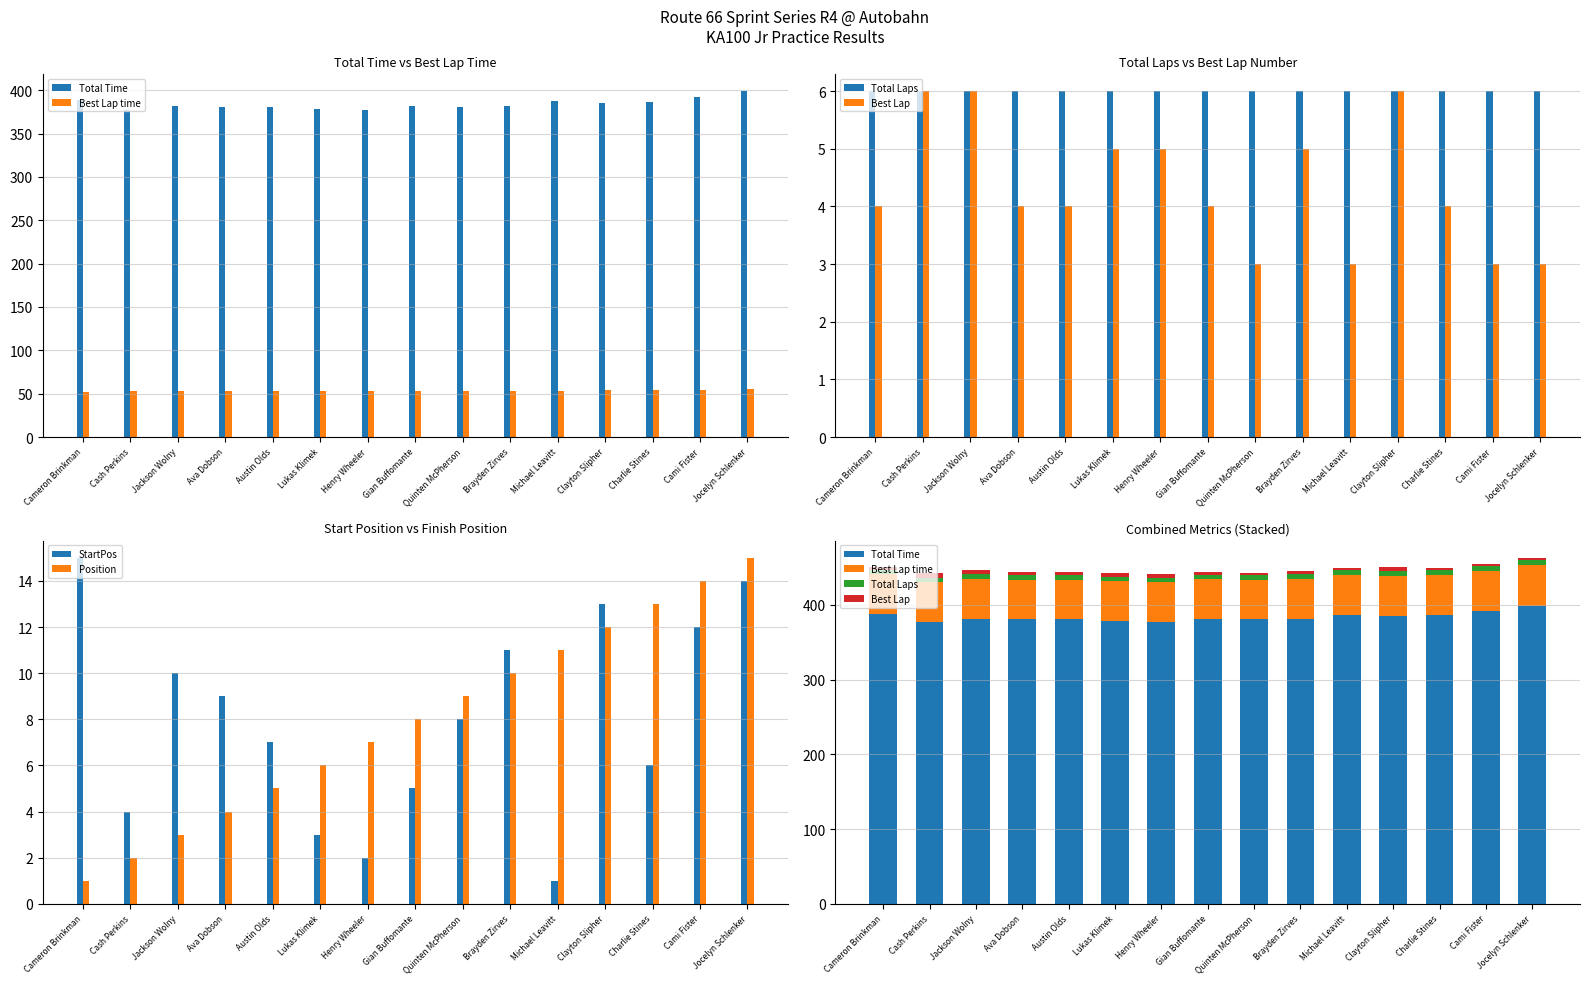

Reading left to right, list all the values displayed in this chart.

Total Time: Cameron Brinkman=388.3	Cash Perkins=377.5	Jackson Wolny=381.8	Ava Dobson=381.0	Austin Olds=380.5	Lukas Klimek=378.6	Henry Wheeler=377.1	Gian Buffomante=381.4	Quinten McPherson=380.7	Brayden Zirves=381.7	Michael Leavitt=387.1	Clayton Slipher=385.4	Charlie Stines=386.2	Cami Fister=391.8	Jocelyn Schlenker=398.9
Best Lap time: Cameron Brinkman=52.5	Cash Perkins=52.7	Jackson Wolny=52.9	Ava Dobson=52.9	Austin Olds=53.0	Lukas Klimek=53.1	Henry Wheeler=53.1	Gian Buffomante=53.1	Quinten McPherson=53.2	Brayden Zirves=53.2	Michael Leavitt=53.4	Clayton Slipher=53.7	Charlie Stines=53.9	Cami Fister=54.0	Jocelyn Schlenker=55.0
Total Laps: Cameron Brinkman=6.0	Cash Perkins=6.0	Jackson Wolny=6.0	Ava Dobson=6.0	Austin Olds=6.0	Lukas Klimek=6.0	Henry Wheeler=6.0	Gian Buffomante=6.0	Quinten McPherson=6.0	Brayden Zirves=6.0	Michael Leavitt=6.0	Clayton Slipher=6.0	Charlie Stines=6.0	Cami Fister=6.0	Jocelyn Schlenker=6.0
Best Lap: Cameron Brinkman=4.0	Cash Perkins=6.0	Jackson Wolny=6.0	Ava Dobson=4.0	Austin Olds=4.0	Lukas Klimek=5.0	Henry Wheeler=5.0	Gian Buffomante=4.0	Quinten McPherson=3.0	Brayden Zirves=5.0	Michael Leavitt=3.0	Clayton Slipher=6.0	Charlie Stines=4.0	Cami Fister=3.0	Jocelyn Schlenker=3.0
StartPos: Cameron Brinkman=15.0	Cash Perkins=4.0	Jackson Wolny=10.0	Ava Dobson=9.0	Austin Olds=7.0	Lukas Klimek=3.0	Henry Wheeler=2.0	Gian Buffomante=5.0	Quinten McPherson=8.0	Brayden Zirves=11.0	Michael Leavitt=1.0	Clayton Slipher=13.0	Charlie Stines=6.0	Cami Fister=12.0	Jocelyn Schlenker=14.0
Position: Cameron Brinkman=1.0	Cash Perkins=2.0	Jackson Wolny=3.0	Ava Dobson=4.0	Austin Olds=5.0	Lukas Klimek=6.0	Henry Wheeler=7.0	Gian Buffomante=8.0	Quinten McPherson=9.0	Brayden Zirves=10.0	Michael Leavitt=11.0	Clayton Slipher=12.0	Charlie Stines=13.0	Cami Fister=14.0	Jocelyn Schlenker=15.0